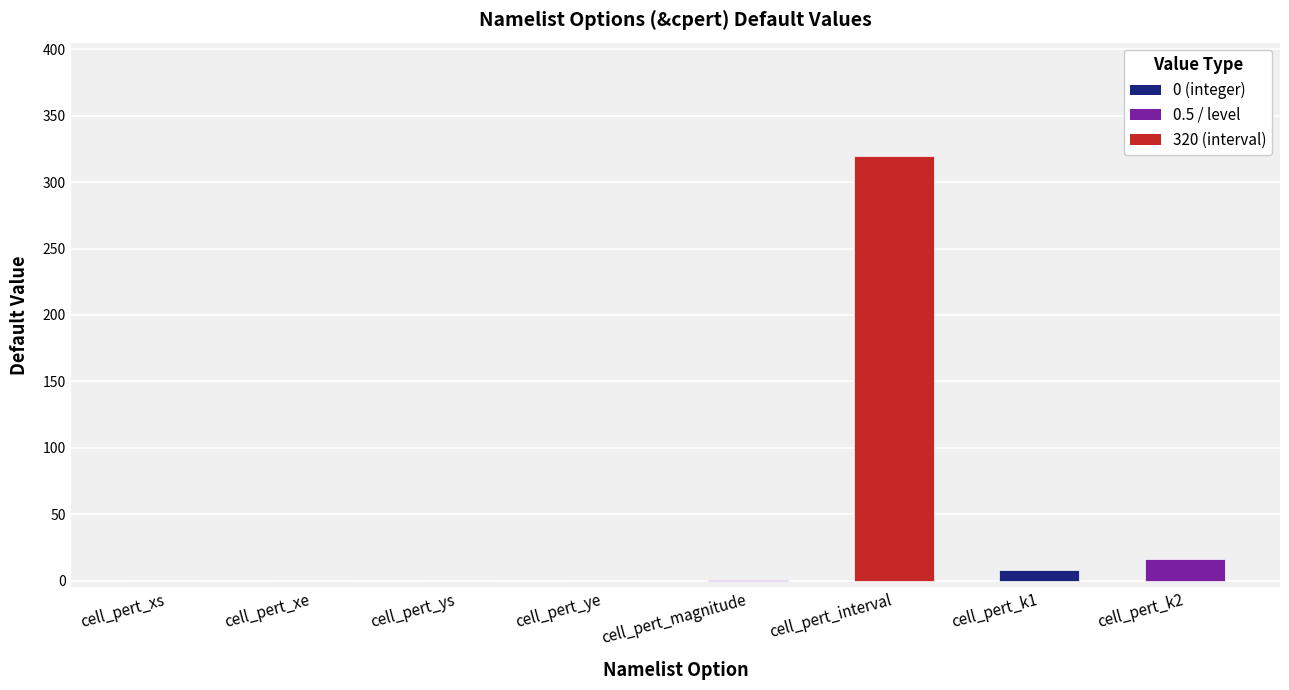

What is the sum of the values at cell_pert_k1 and cell_pert_xs?

8.0